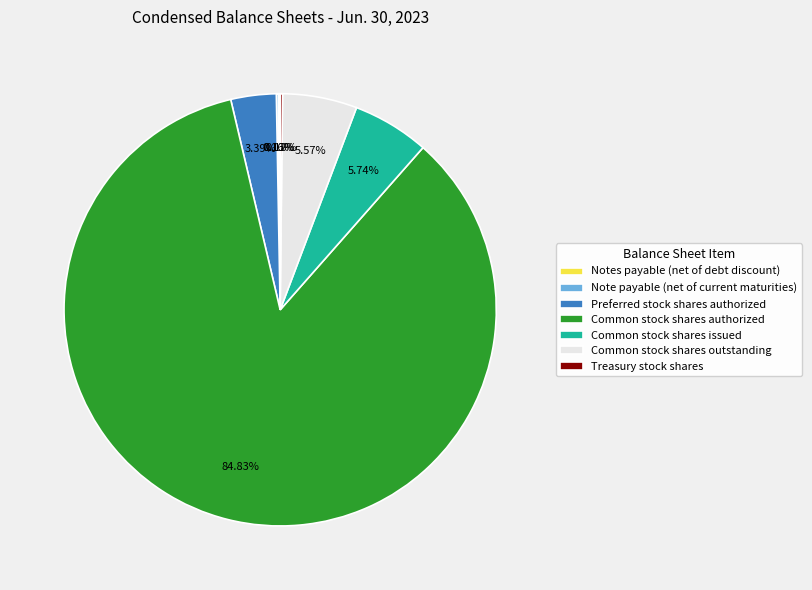

To the nearest percent, what is the combined percentage of Common stock shares outstanding and Common stock shares authorized?

90%